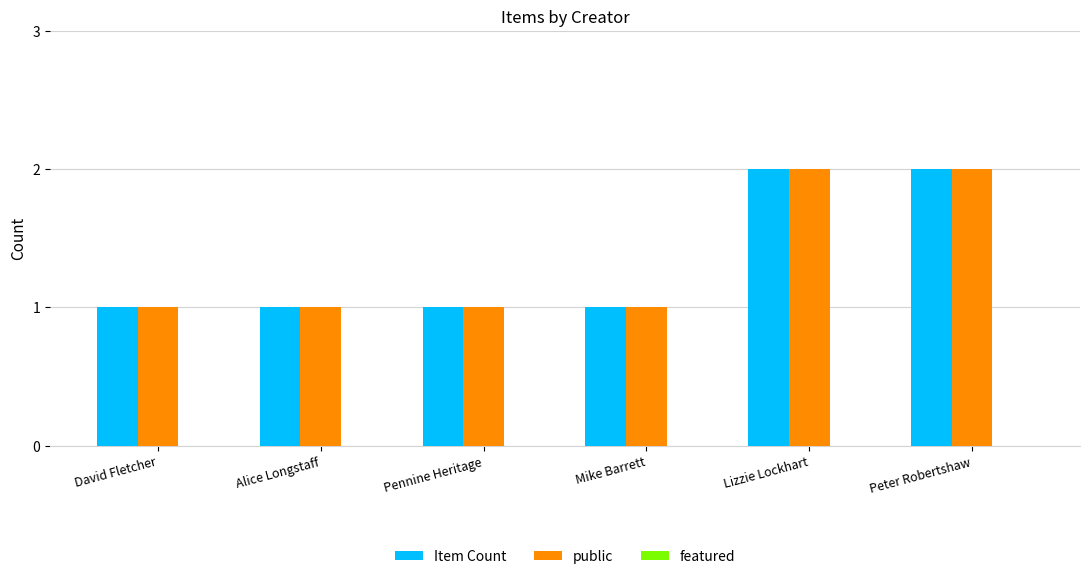

True or false: Item Count has a value of 2 at Pennine Heritage.

False